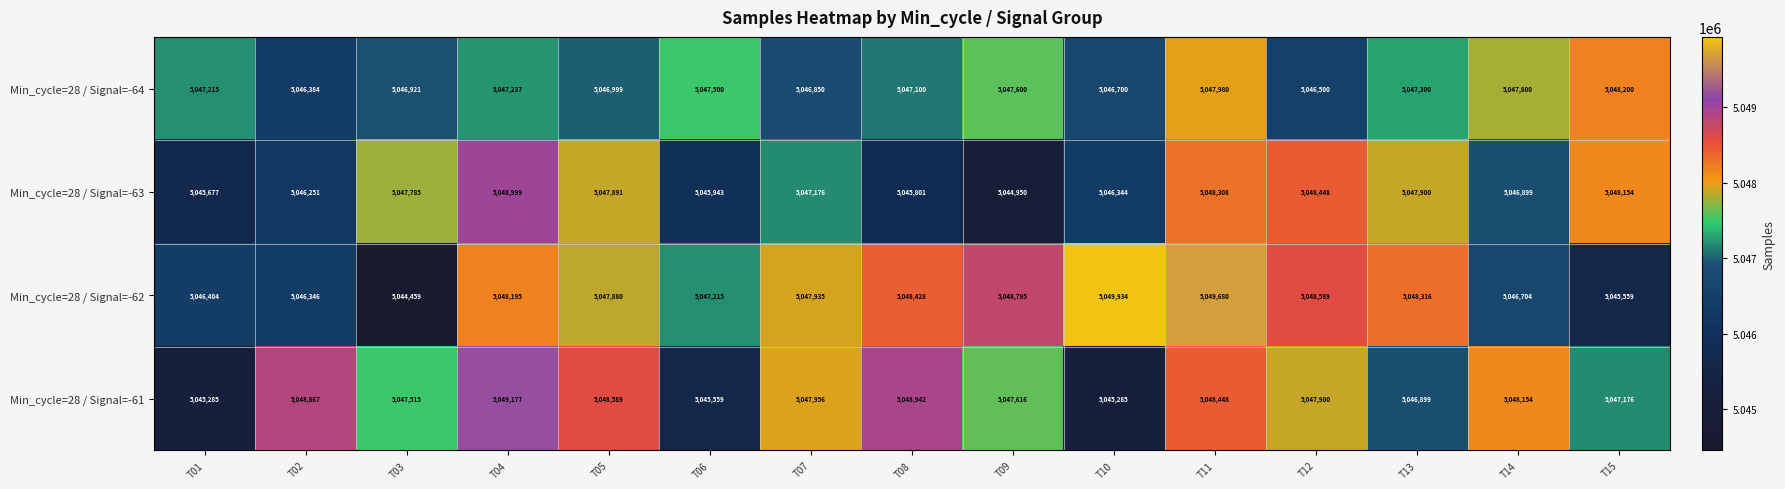

What is the sum of the Min_cycle=28 / Signal=-61 values at T15 and T03?

10094691